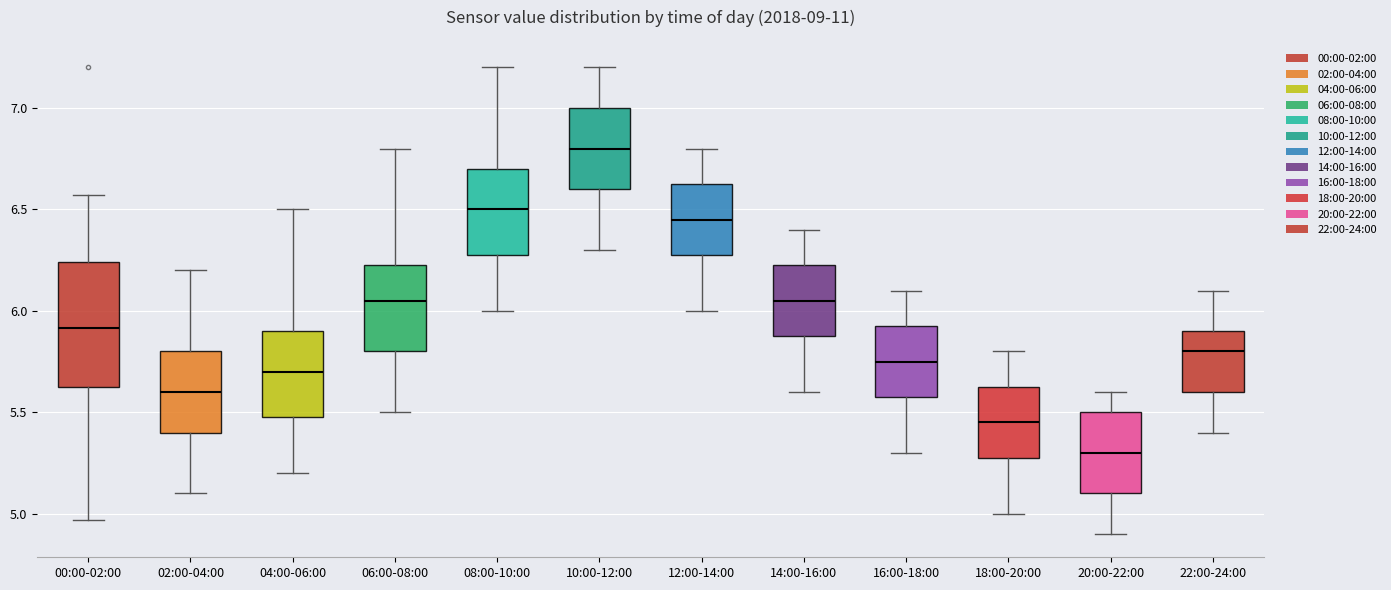

Where does the median line of the box for 20:00-22:00 sit on the y-axis? The values are not printed on the chart, so give them approximately, as read against the axis.

5.30